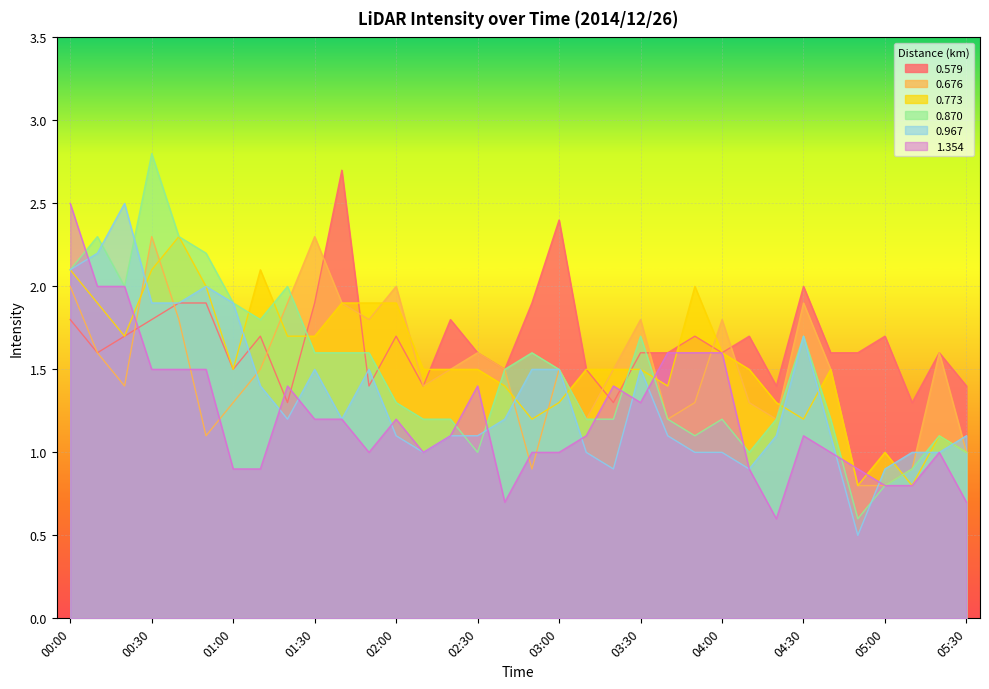

Which category has the highest value in the 1.354 series?

00:00